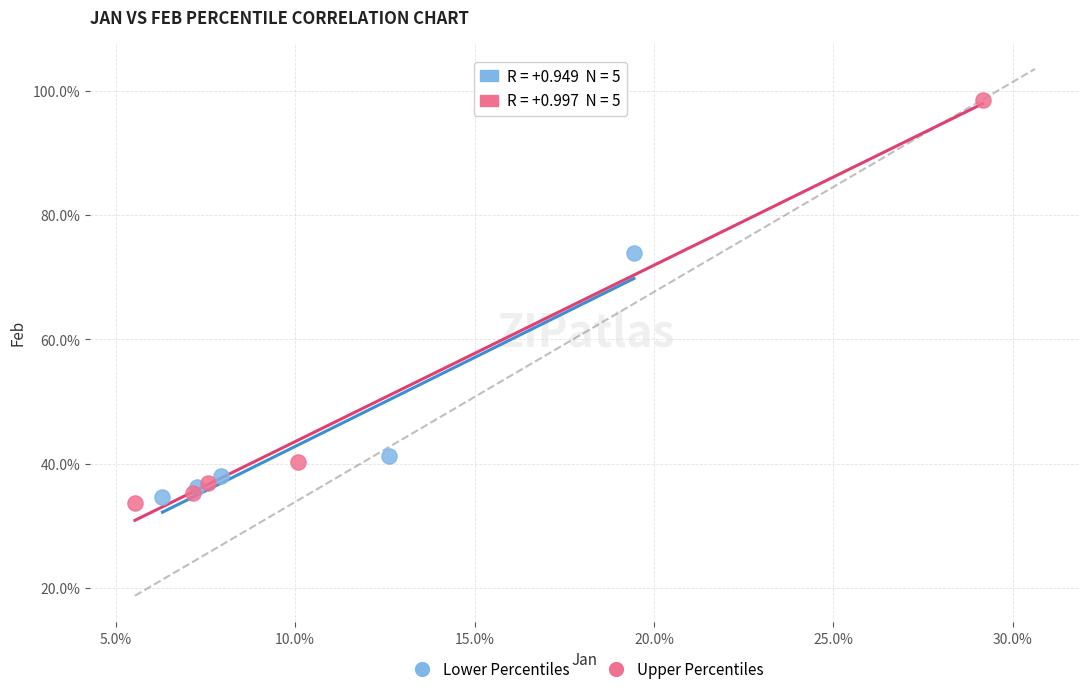

Which series contains the highest Y value?

Upper Percentiles